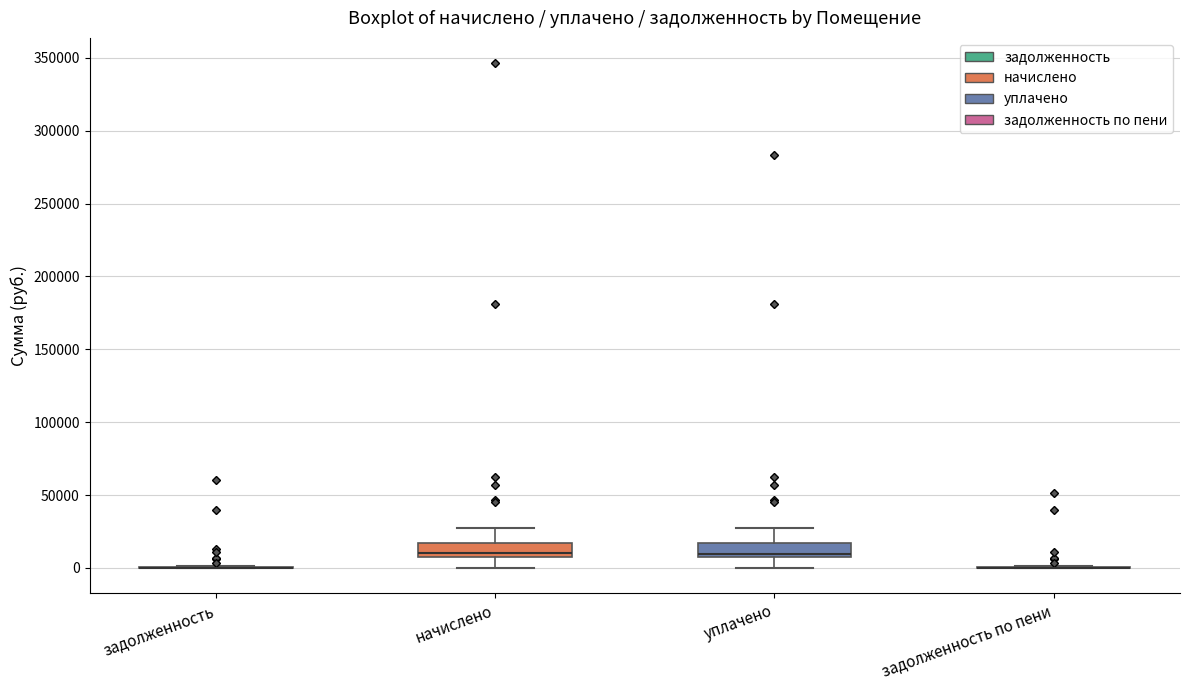

Reading left to right, read every box against the y-axis: the position of its median line, the range the box covers, and the ends of its whiskers. The values are not printed on the chart, so give them approximately, as read against the axis.

задолженность: box collapsed to a line at 0, whiskers 0 to 0
начислено: median 10000 (just above the box's lower edge), box 10000 to 15000, whiskers 0 to 25000
уплачено: median 10000 (just above the box's lower edge), box 10000 to 15000, whiskers 0 to 25000
задолженность по пени: box collapsed to a line at 0, whiskers 0 to 0